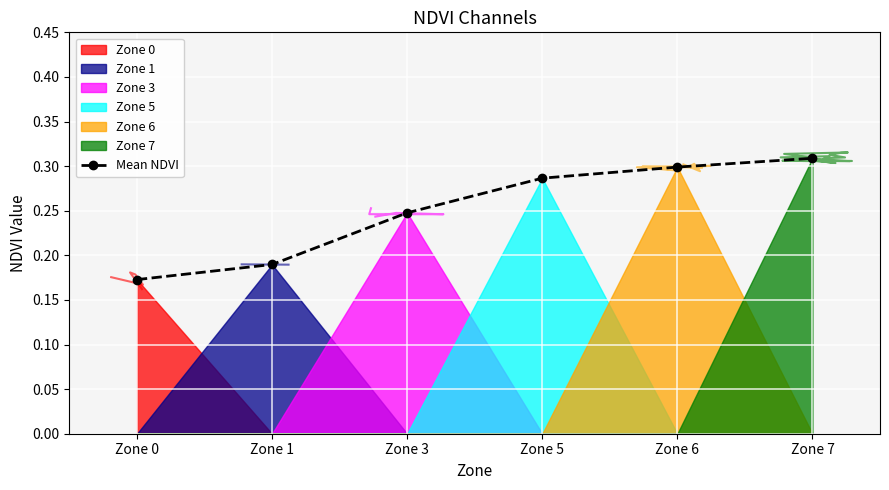

True or false: the data shows 0.4 at Zone 5.

False